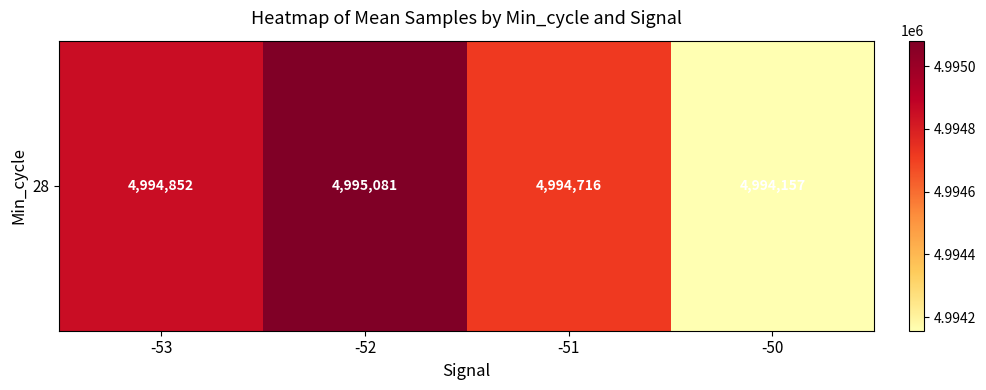

What is the change in value from -53 to -52?

+228.8